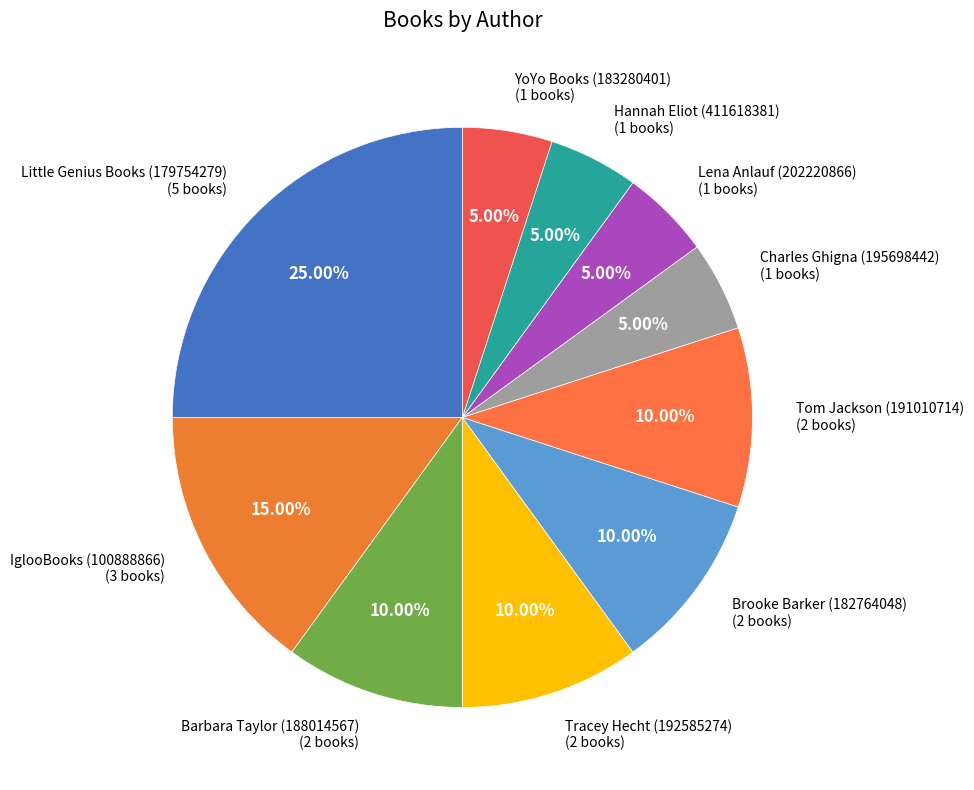

Is the sum of Tom Jackson (191010714) and YoYo Books (183280401) greater than half?

No